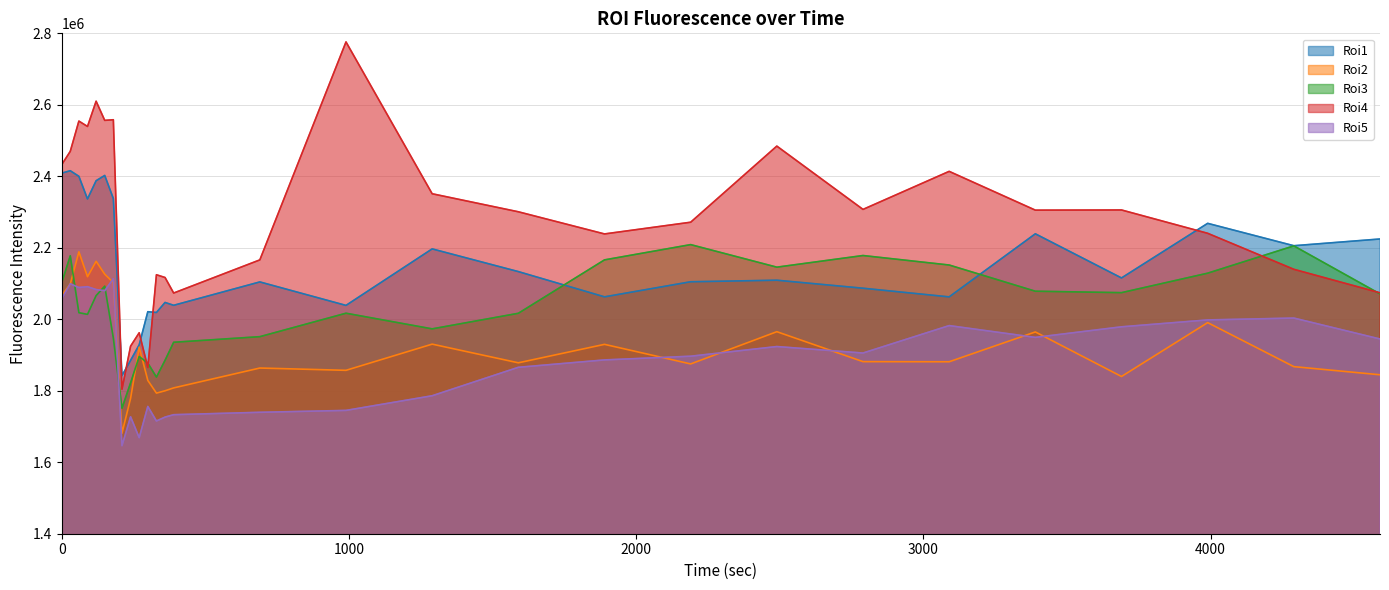

At how many categories does at least one series exceed 2593494?

2